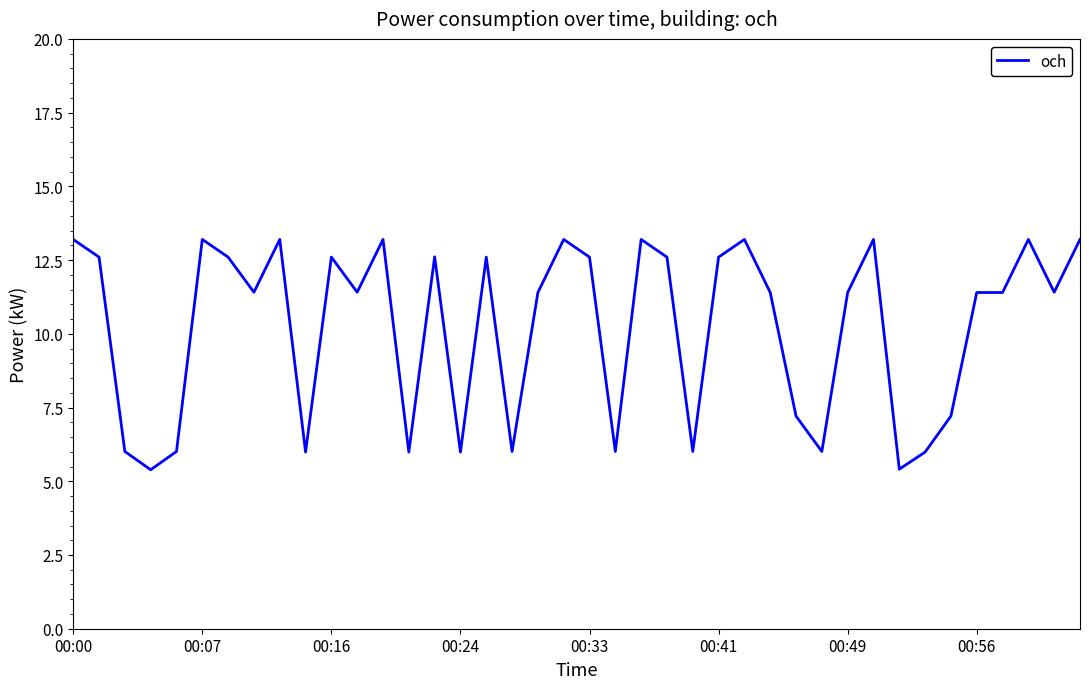

How many lines are shown in the chart?

1